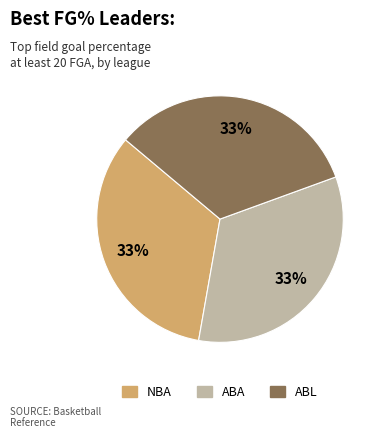

To the nearest percent, what is the average slice percentage?

33%